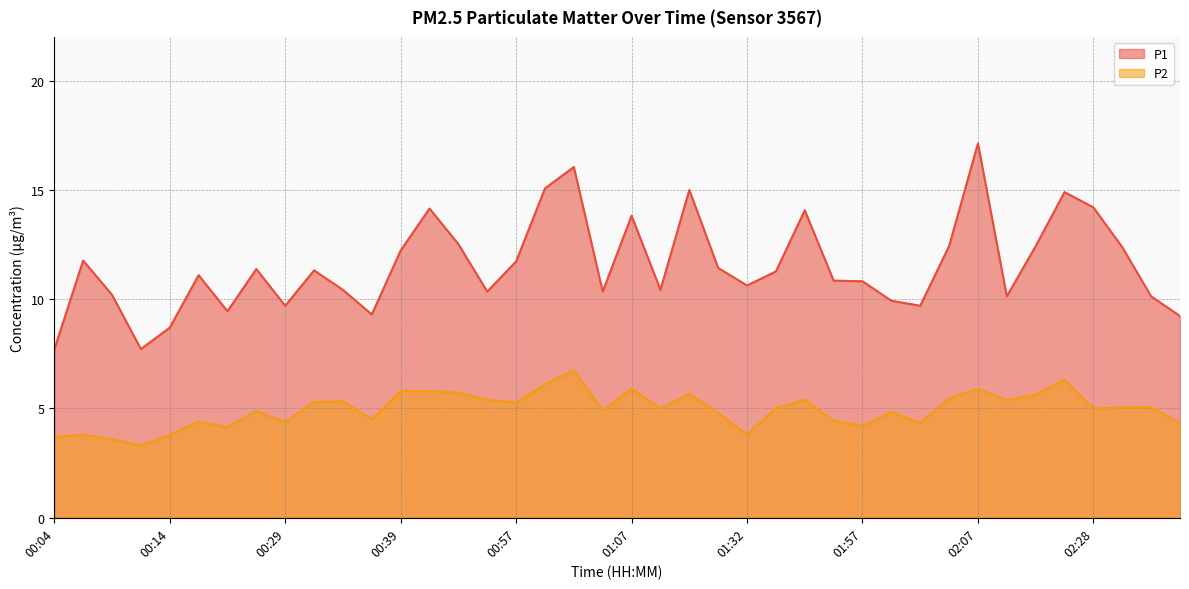

At how many categories does at least one series exceed 7?

40